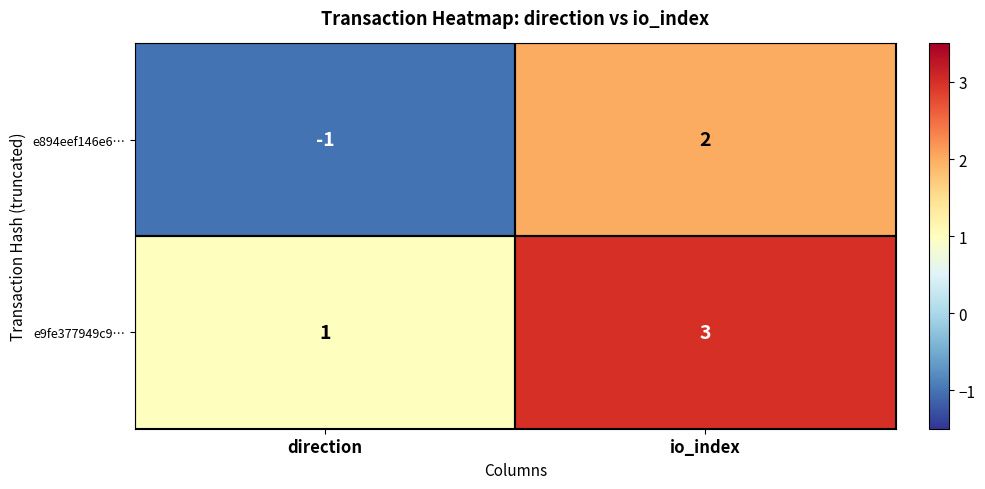

How many series are shown in this chart?

2